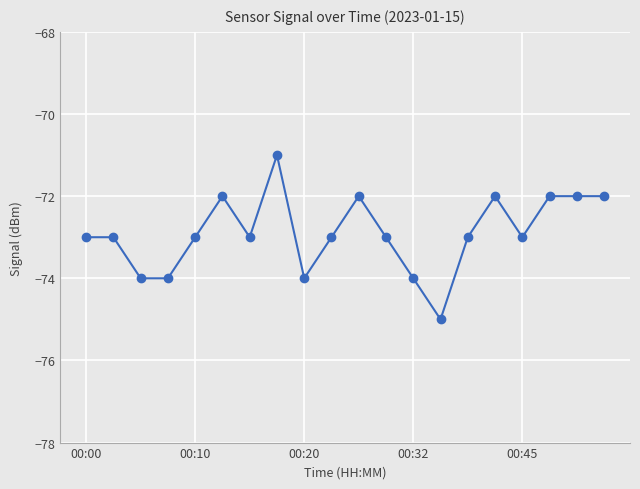

What is the minimum value shown in the chart?

-75